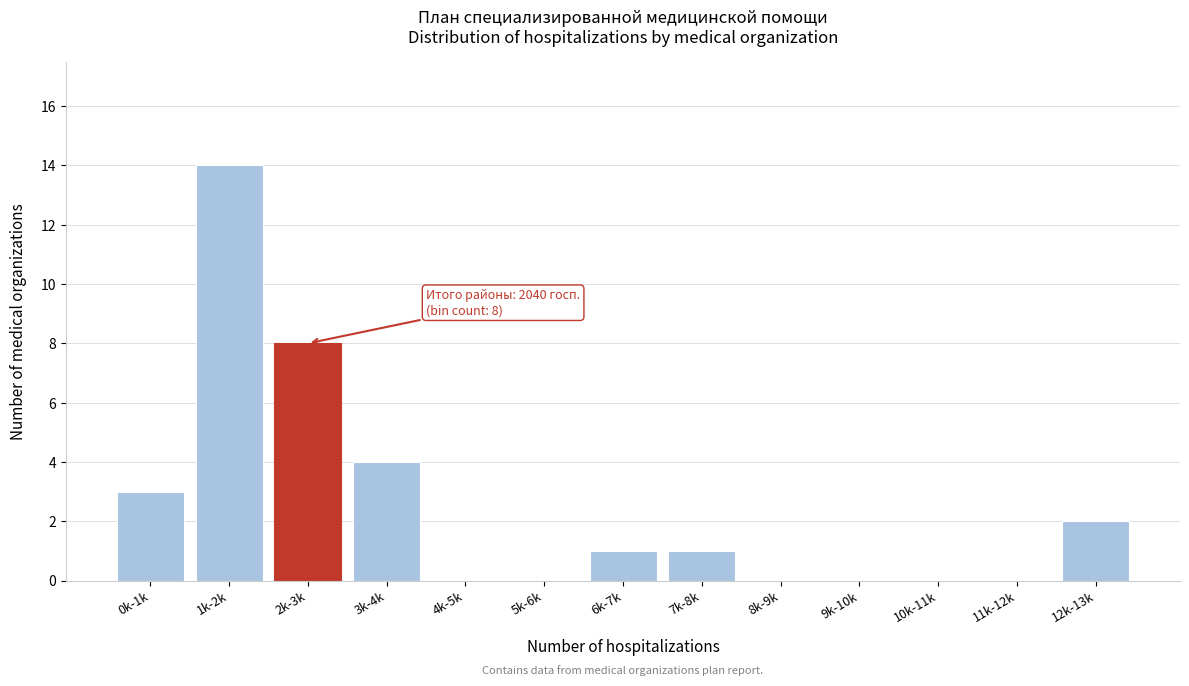

Reading right to left, transcribe all the data shown in this chart.

12k-13k=2	11k-12k=0	10k-11k=0	9k-10k=0	8k-9k=0	7k-8k=1	6k-7k=1	5k-6k=0	4k-5k=0	3k-4k=4	2k-3k=8	1k-2k=14	0k-1k=3